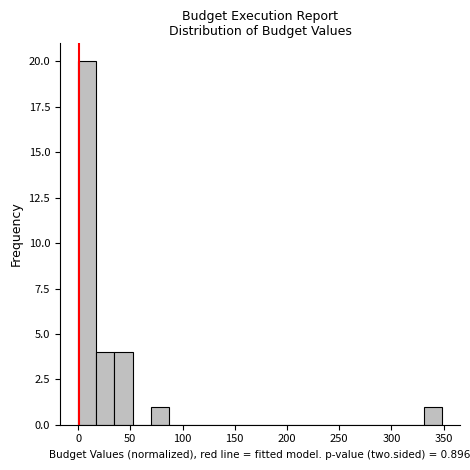

Read against the x-axis, roughly where is the centre of the tallest bar?

10